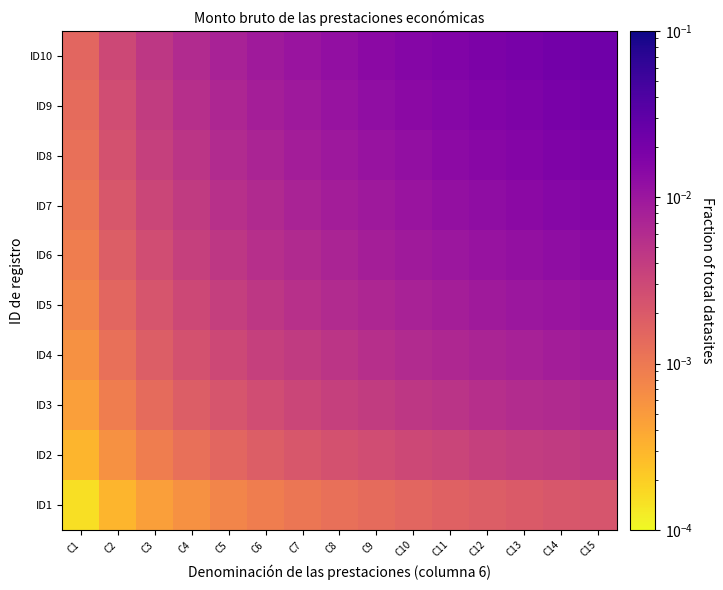

What is the total value across all series at C7?

0.1